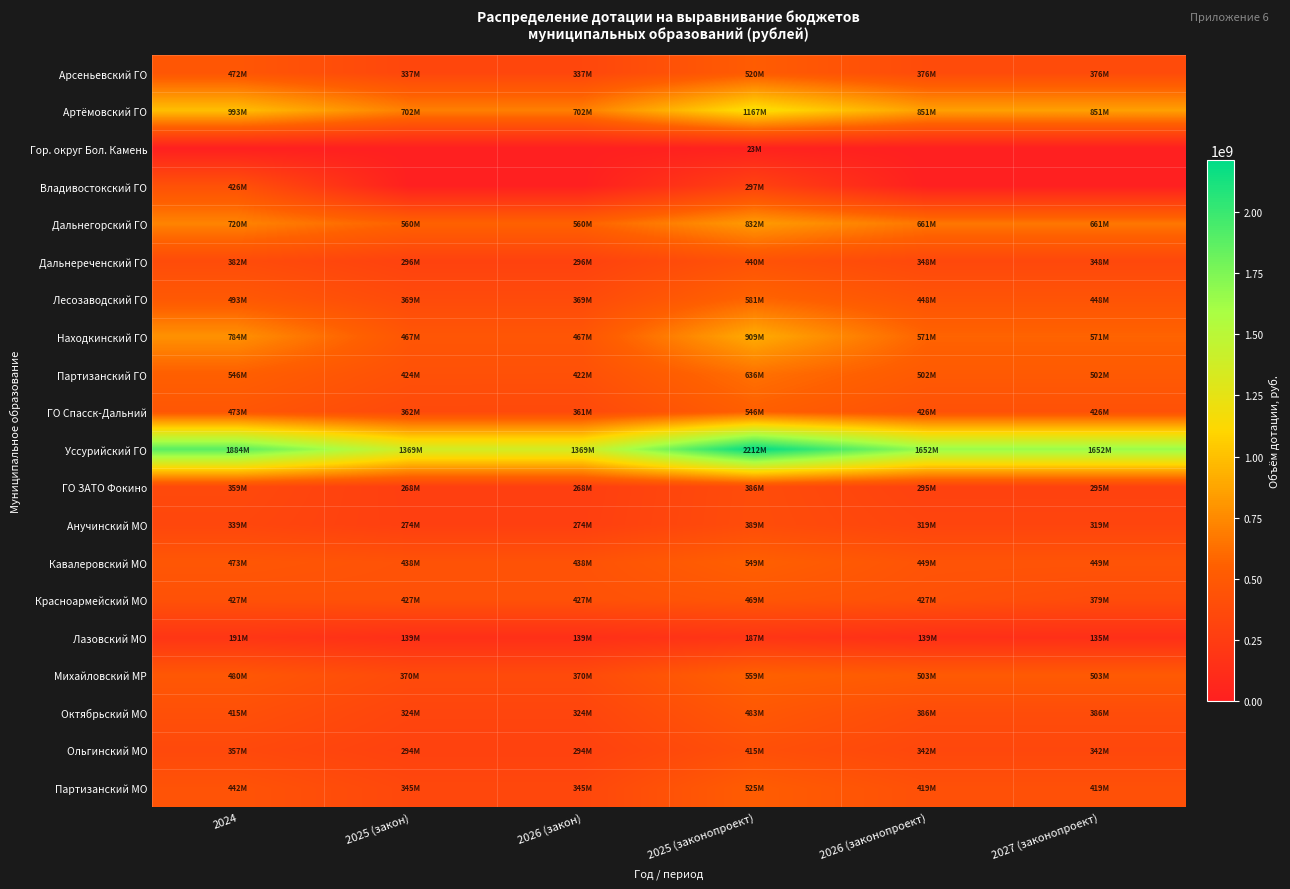

Which has a higher value, 2025 (закон) or 2026 (законопроект)?

2026 (законопроект)